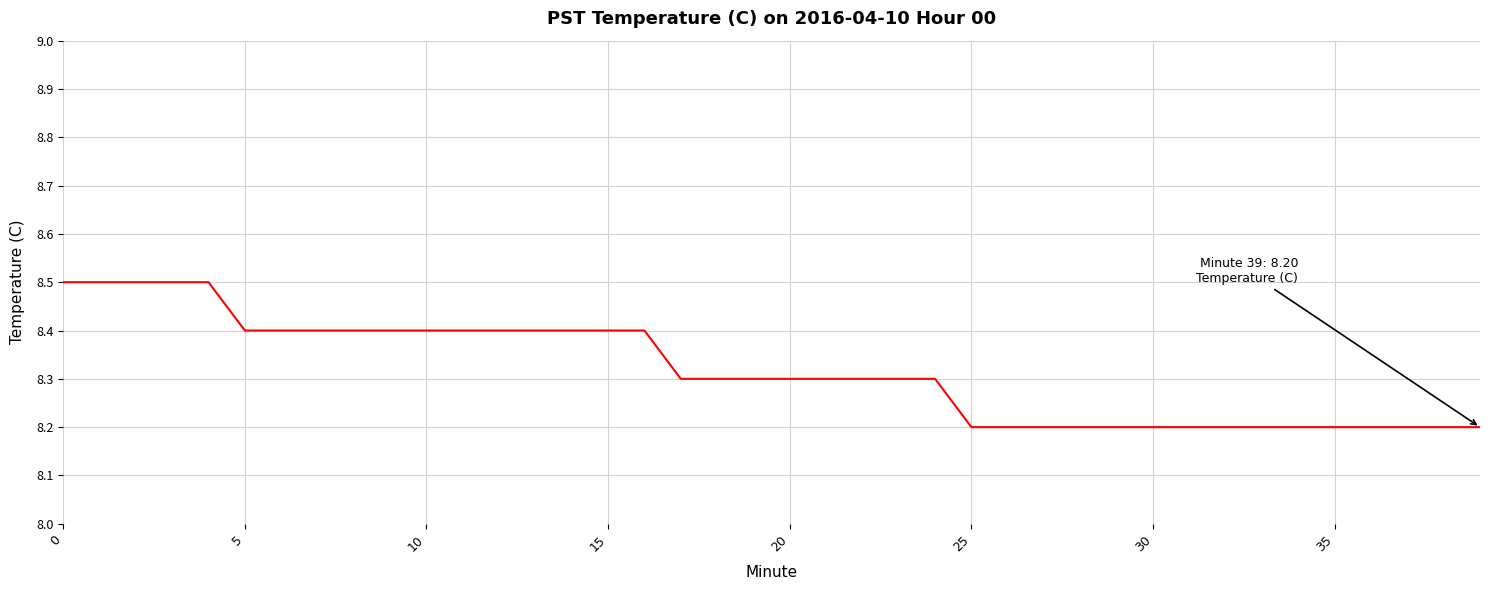

How many series are shown in this chart?

1